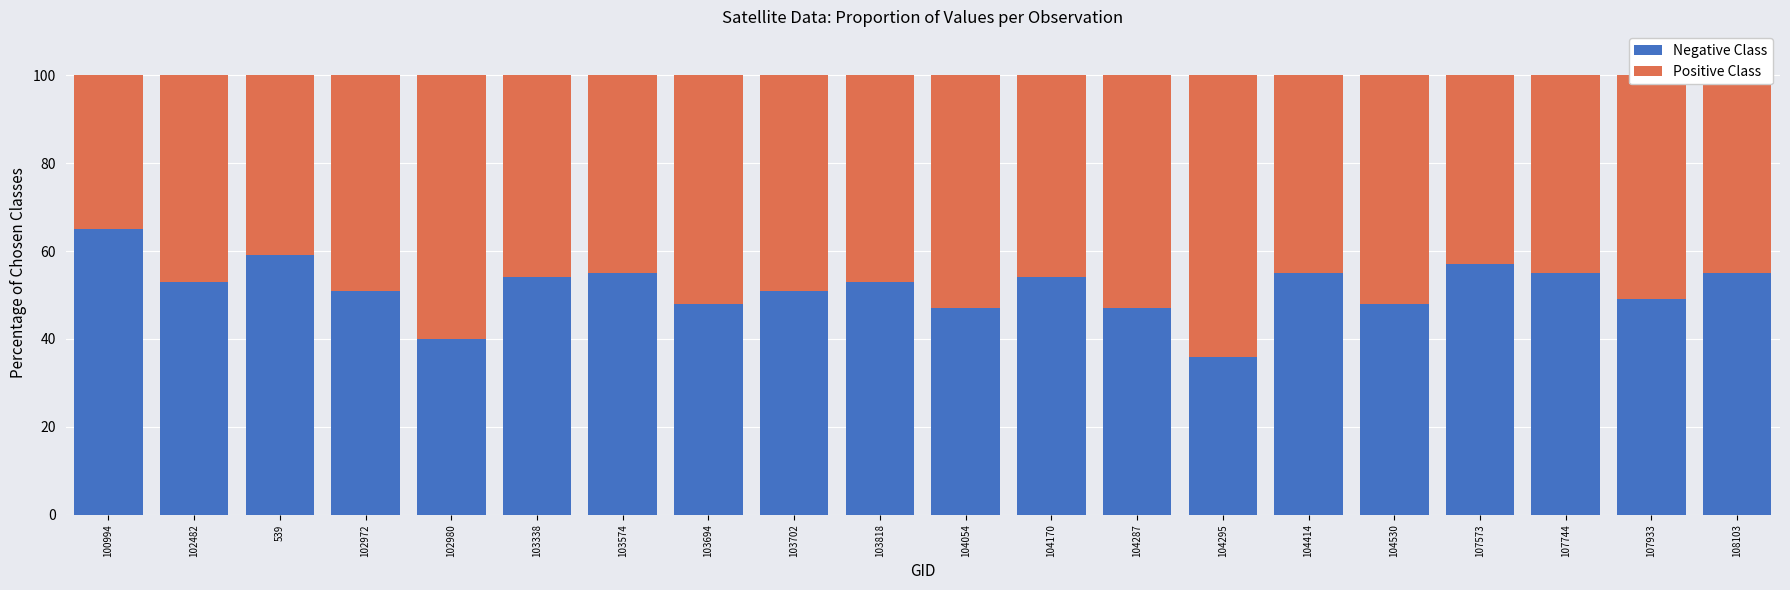

Which category has the lowest value in the Negative Class series?

104295